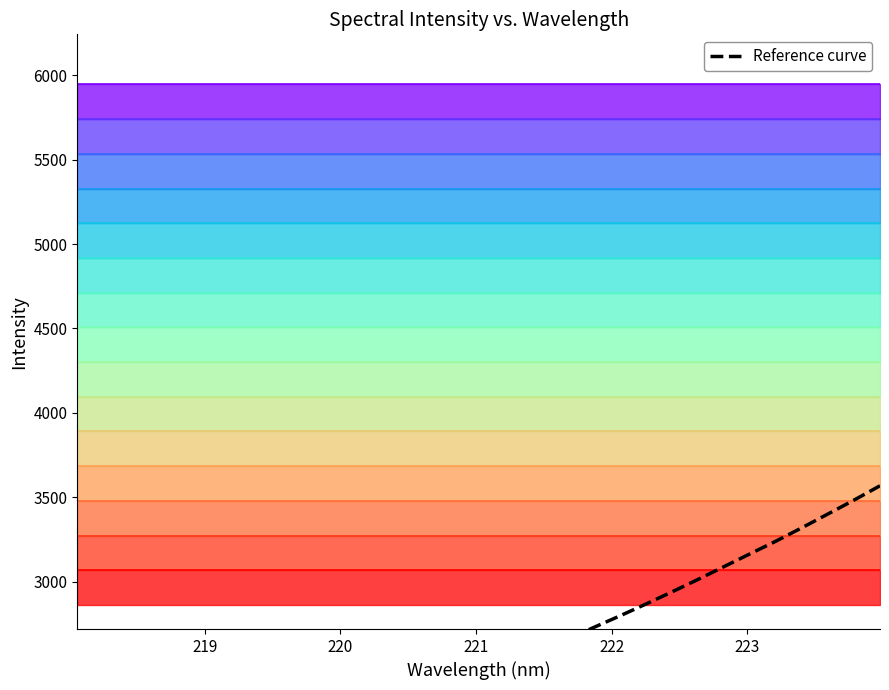

Read the value at 221.3083.

4237.3